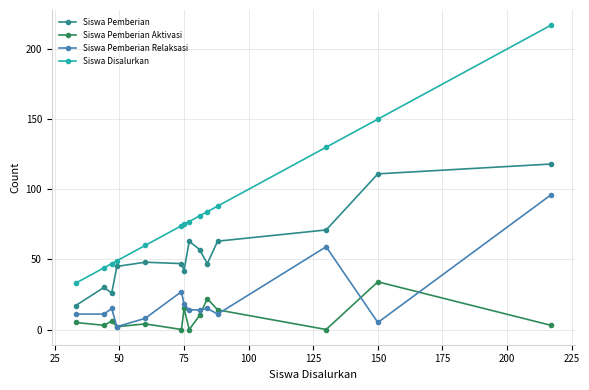

How many data points in Siswa Pemberian are less than 48?

7